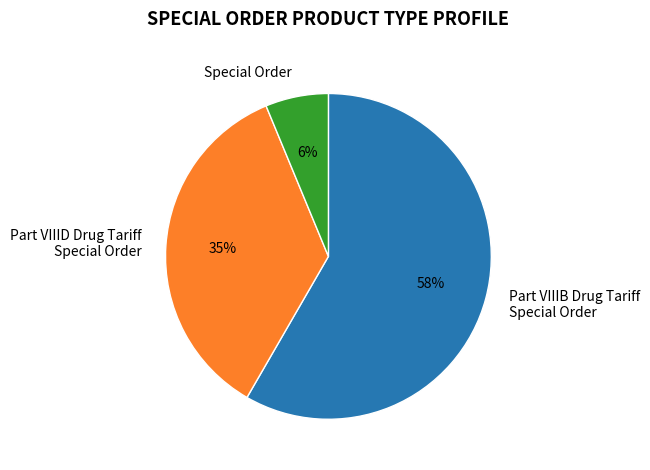

To the nearest percent, what is the combined percentage of Special Order and Part VIIIB Drug Tariff Special Order?

65%